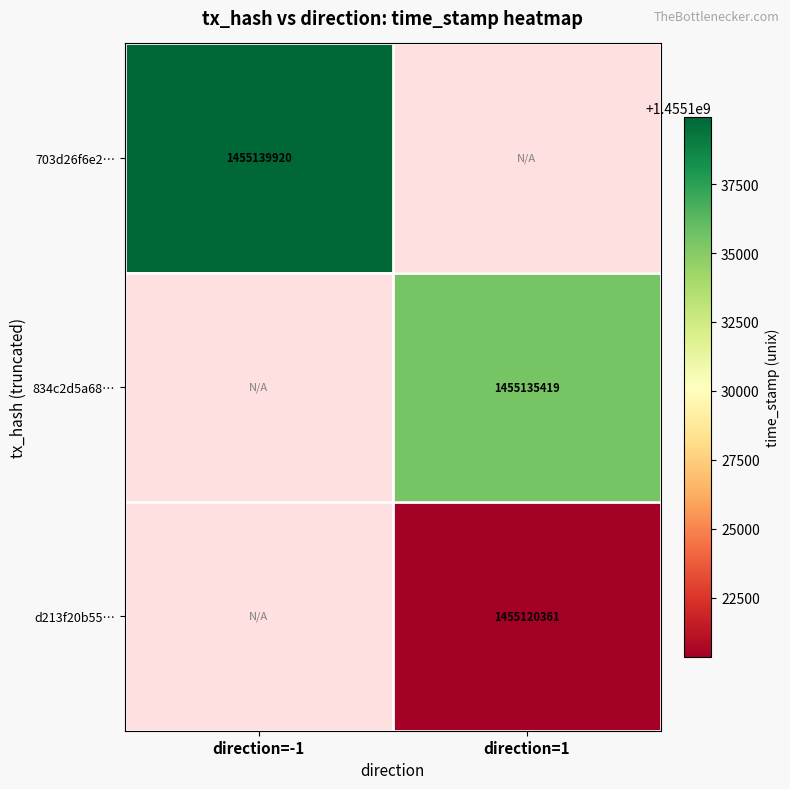

At how many categories does at least one series exceed 1455135609?

1